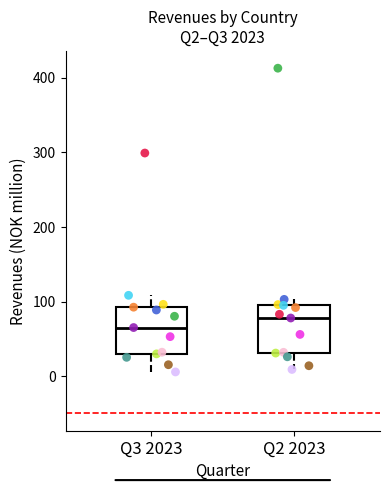

Reading left to right, transcribe this box plot: for each box, give where its median line is, the range the box spans, and where its two whiskers end, as read against the y-axis. The values are not printed on the chart, so give them approximately, as read against the axis.

Q3 2023: median 70, box 30 to 90, whiskers 10 to 110
Q2 2023: median 80, box 30 to 100, whiskers 10 to 100 (just above the box's upper edge)